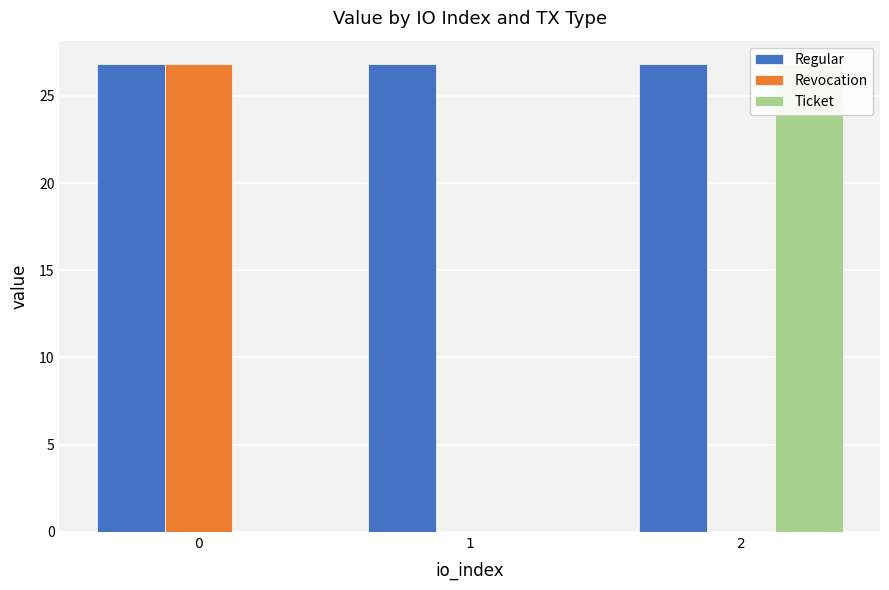

Which series has the largest total across all categories?

Regular